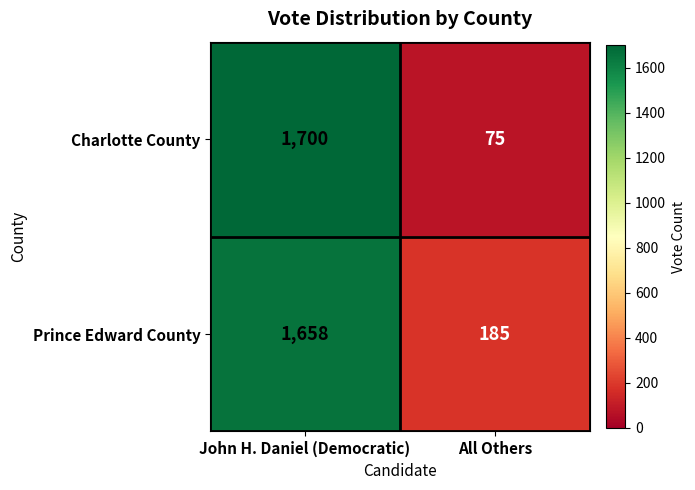

Which series has the largest range (max minus min)?

Charlotte County